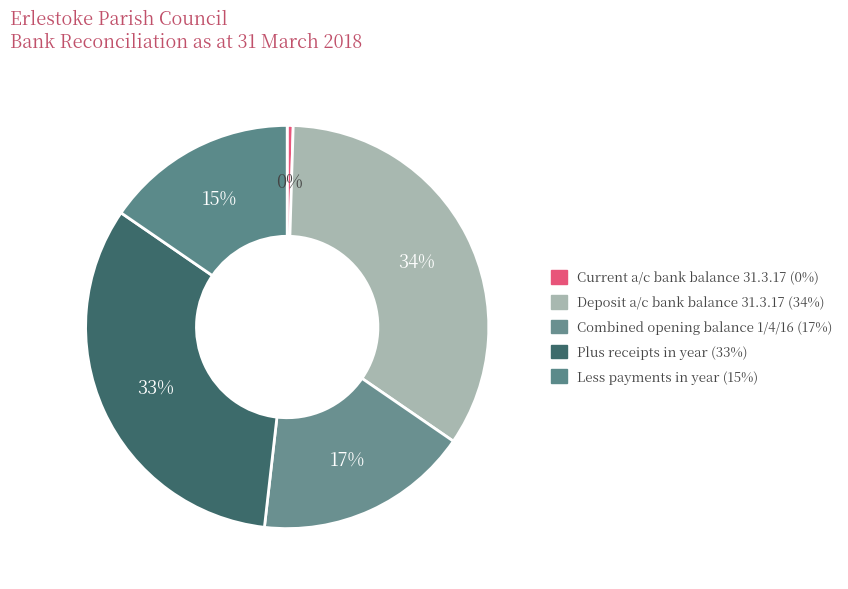

What portion of the pie excludes Less payments in year?

84.6%